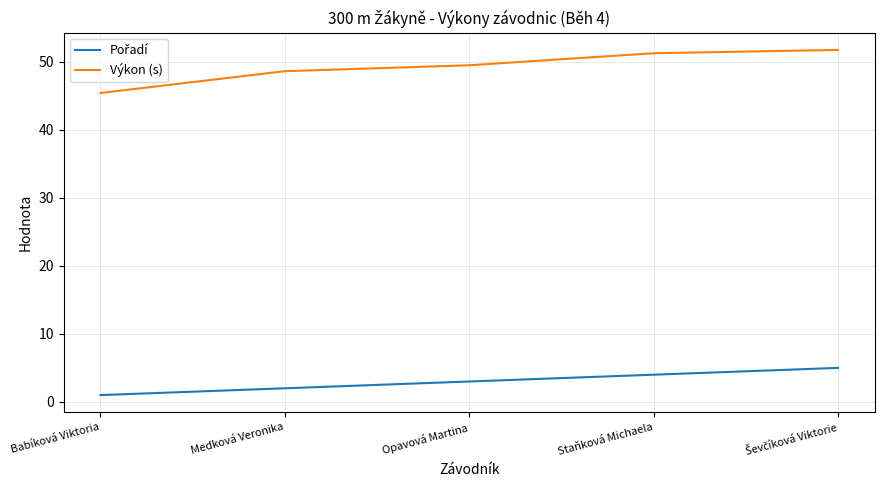

What position from the left is Staňková Michaela?

4